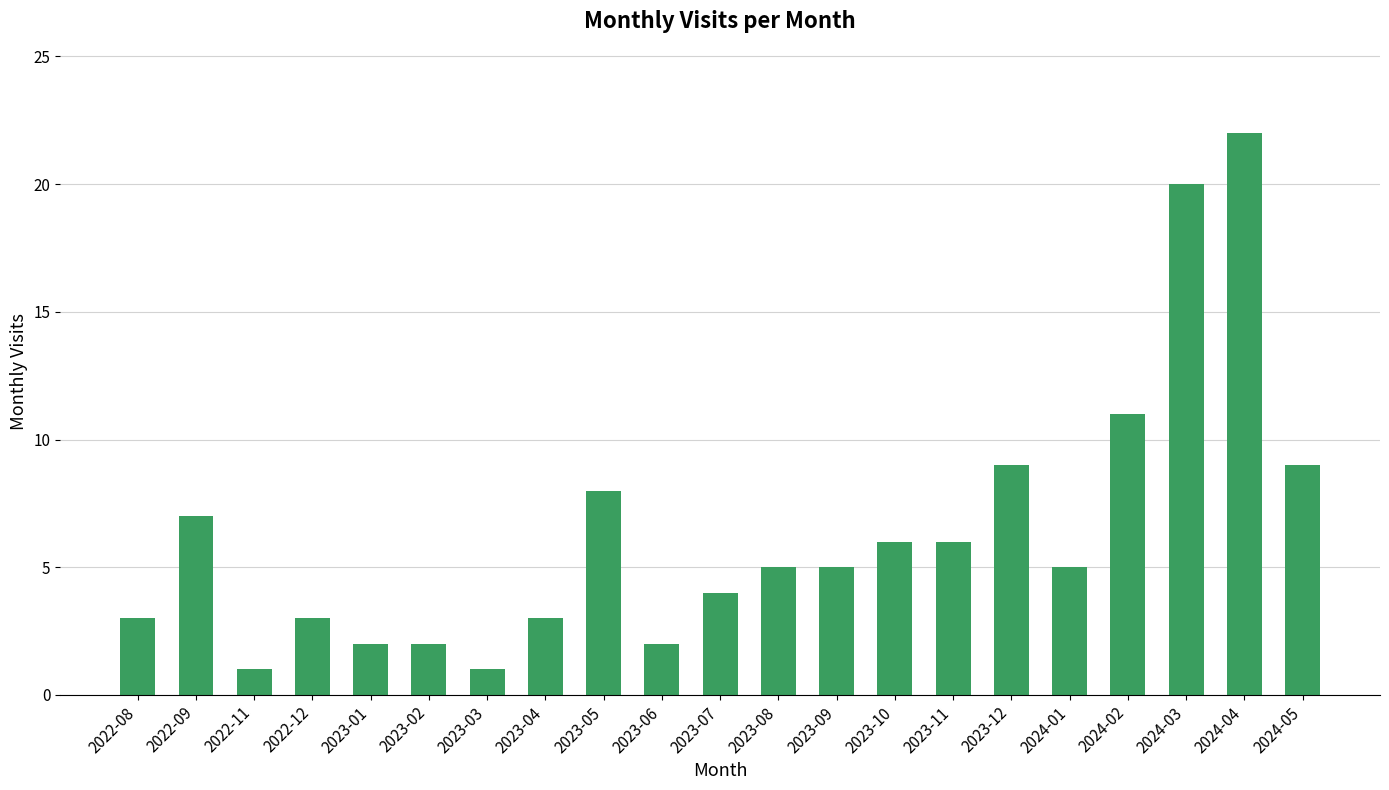

The chart shows a value of 9 at 2024-01. True or false?

False